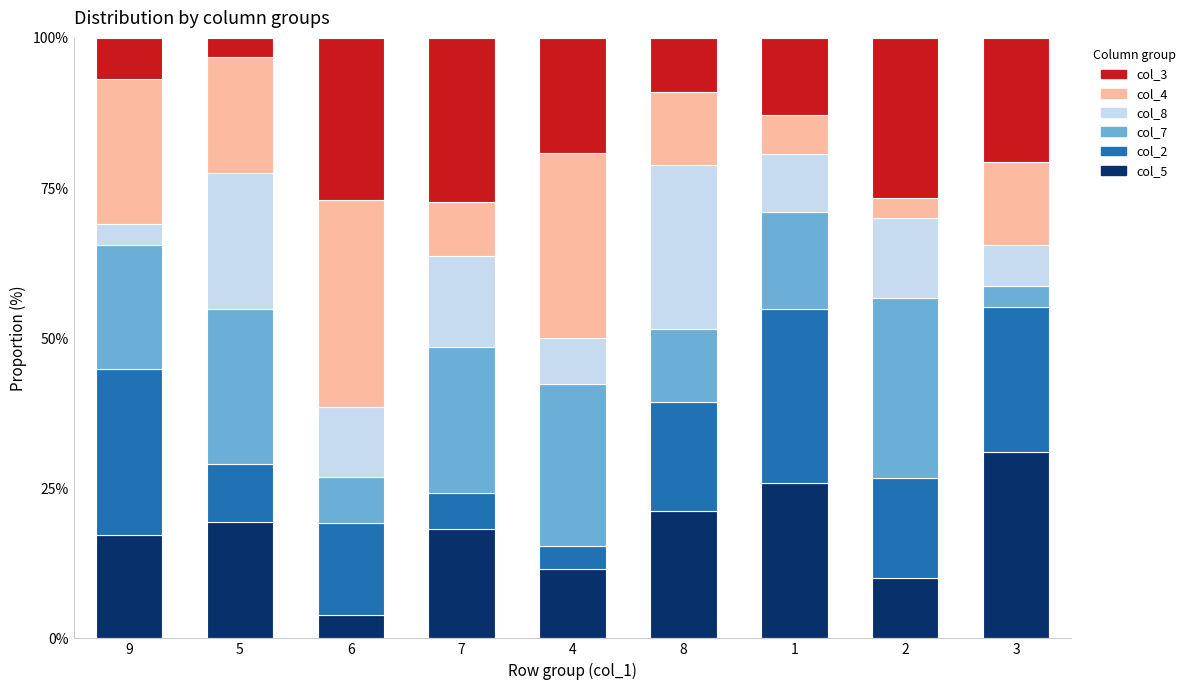

What is the total value across all series at 5?

100.0